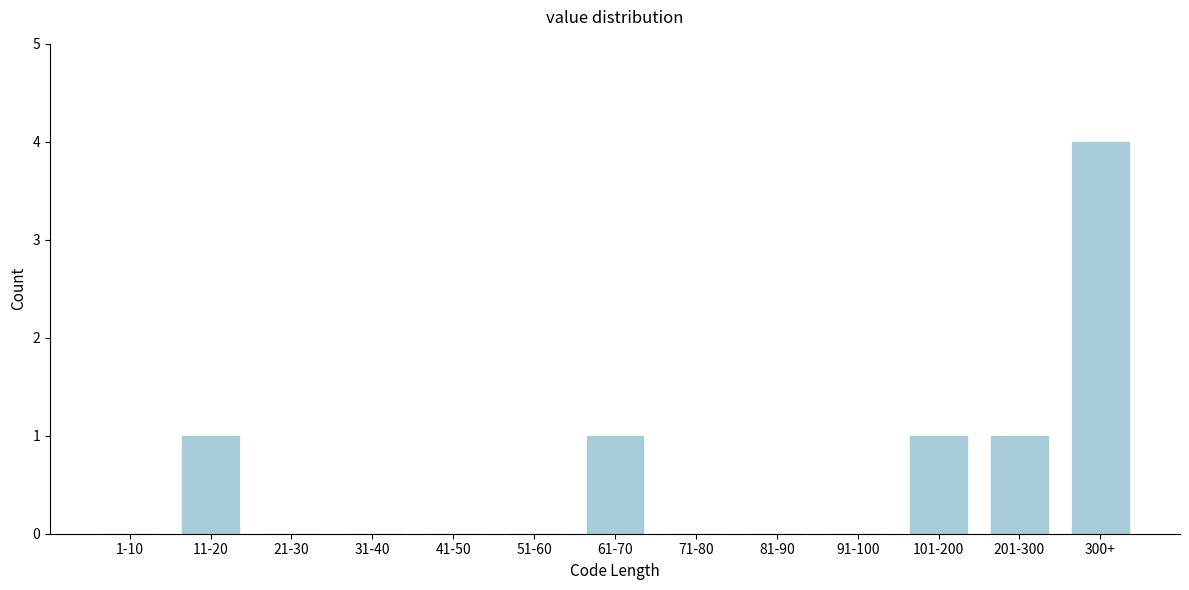

Reading left to right, extract all data points from this chart.

1-10=0	11-20=1	21-30=0	31-40=0	41-50=0	51-60=0	61-70=1	71-80=0	81-90=0	91-100=0	101-200=1	201-300=1	300+=4